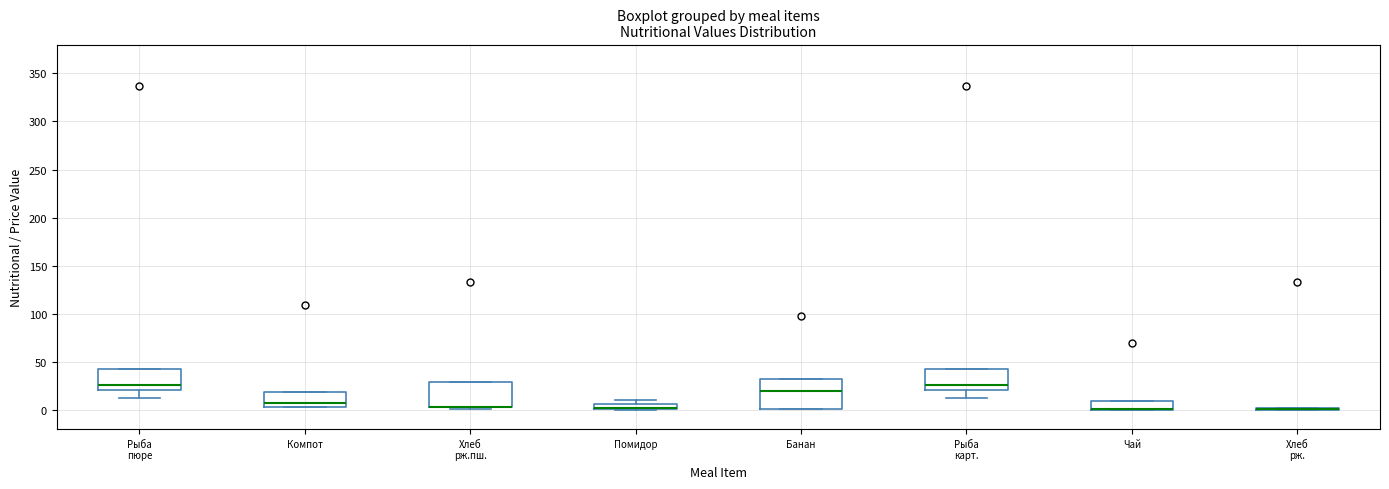

Where is the upper edge of the box for Компот on the y-axis? The values are not printed on the chart, so give them approximately, as read against the axis.

20